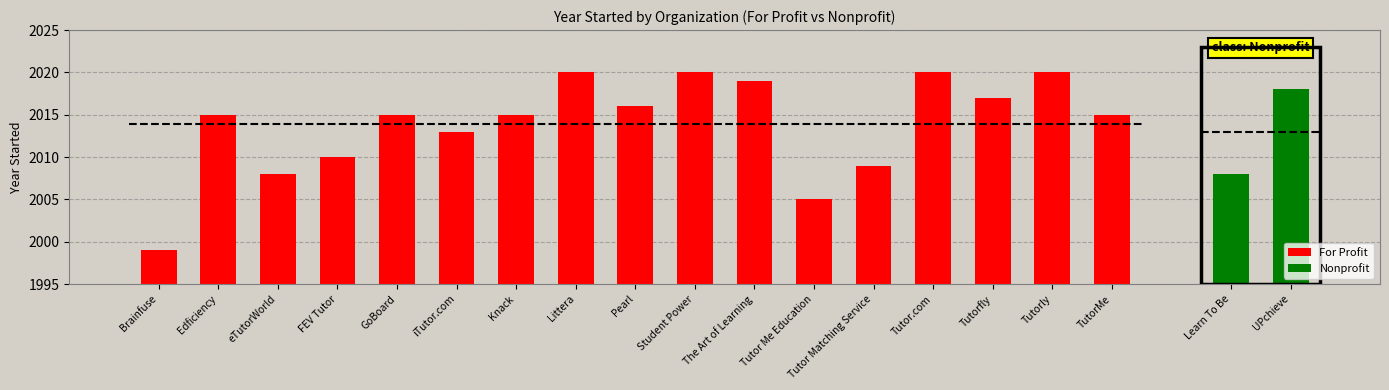

Is it true that For Profit equals 3460 at Brainfuse?

False